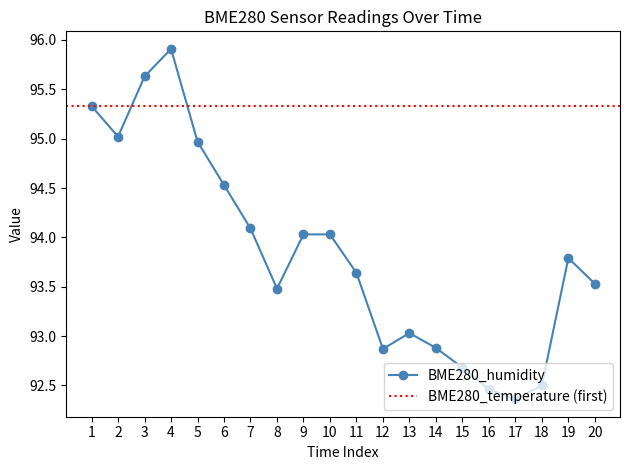

Is it true that BME280_humidity equals 92.7 at 15?

True